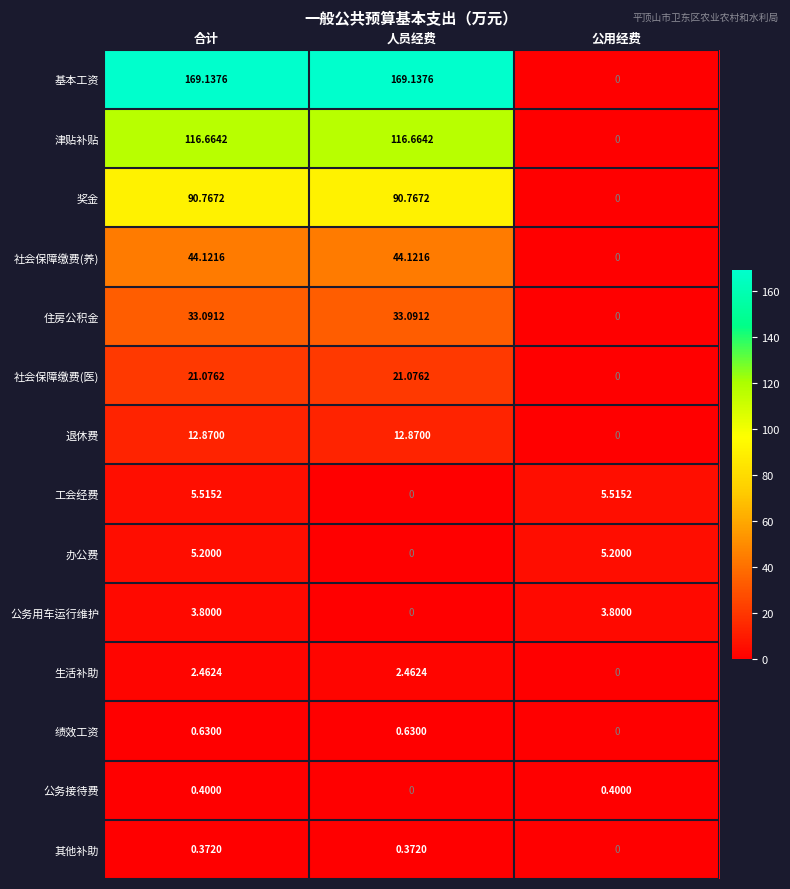

Which series has the largest range (max minus min)?

基本工资